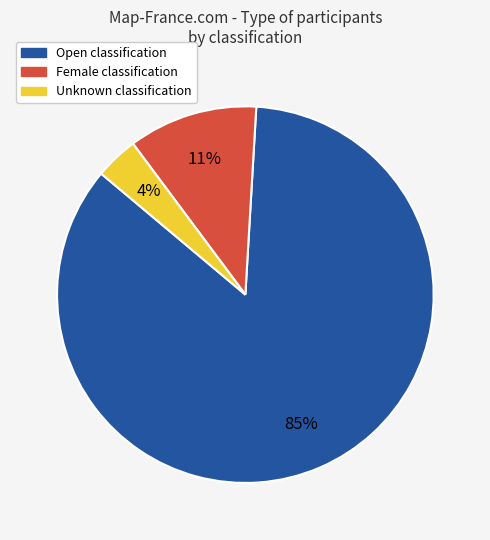

Between Female and Unknown, which is larger?

Female